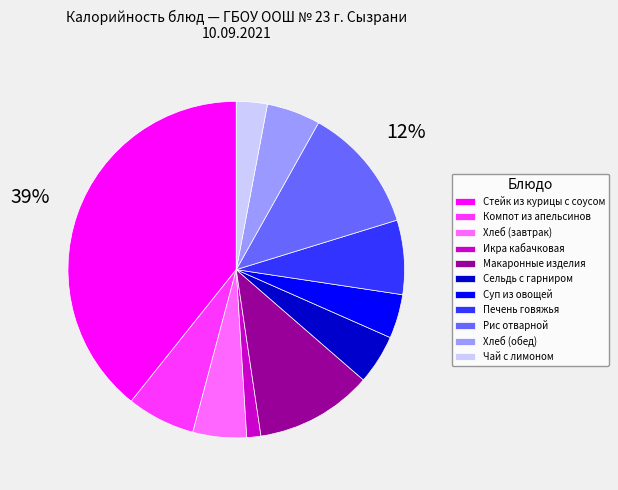

What is the smallest slice in the pie chart?

Икра кабачковая